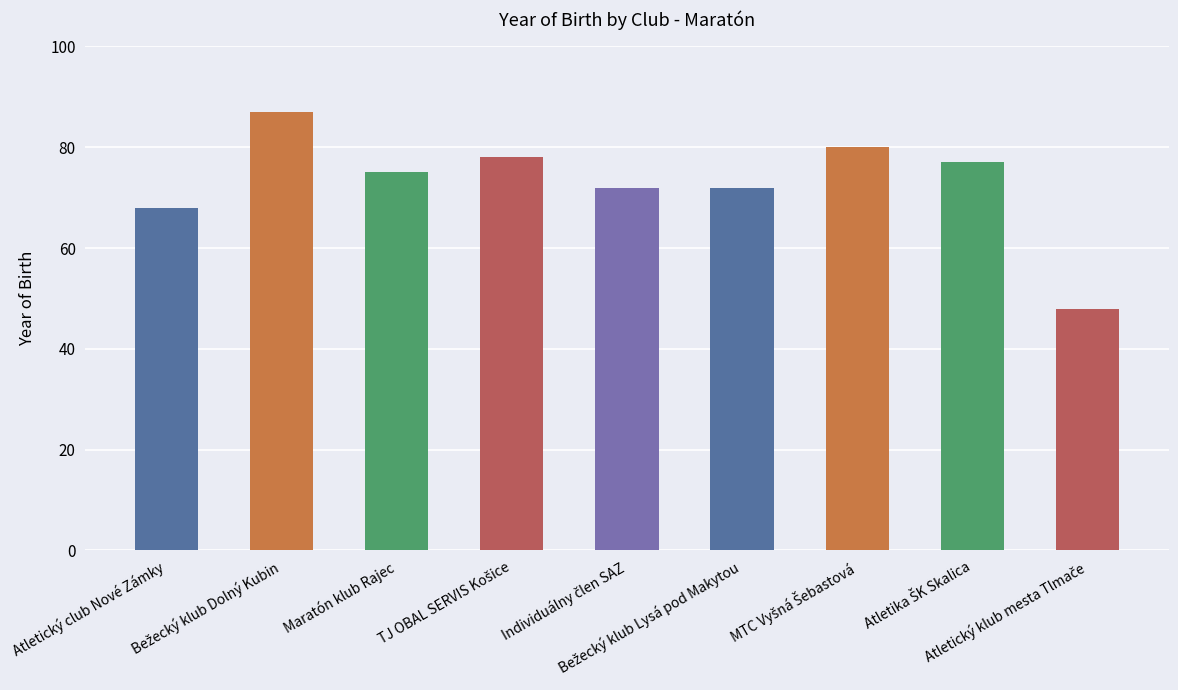

What is the minimum value shown in the chart?

48